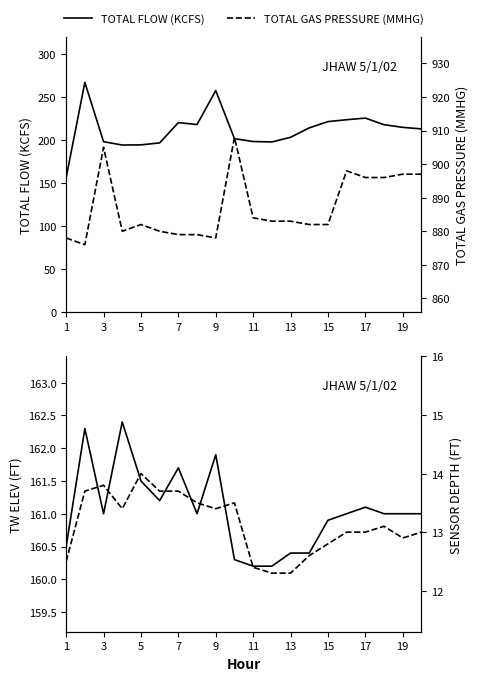

What is the highest value of the TOTAL FLOW (KCFS) series?

267.4